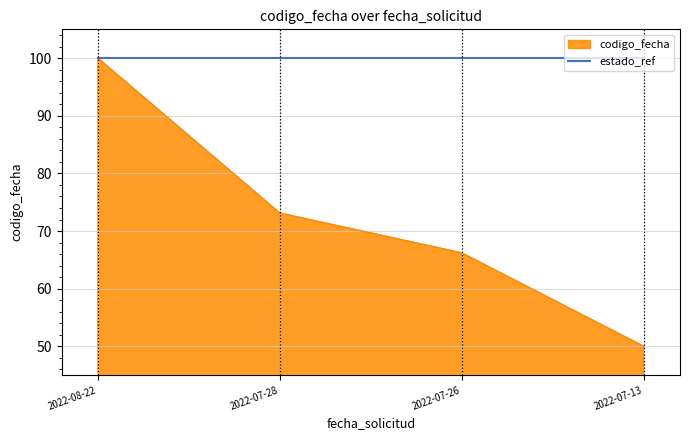

Does the chart display data point markers on the line(s)?

No